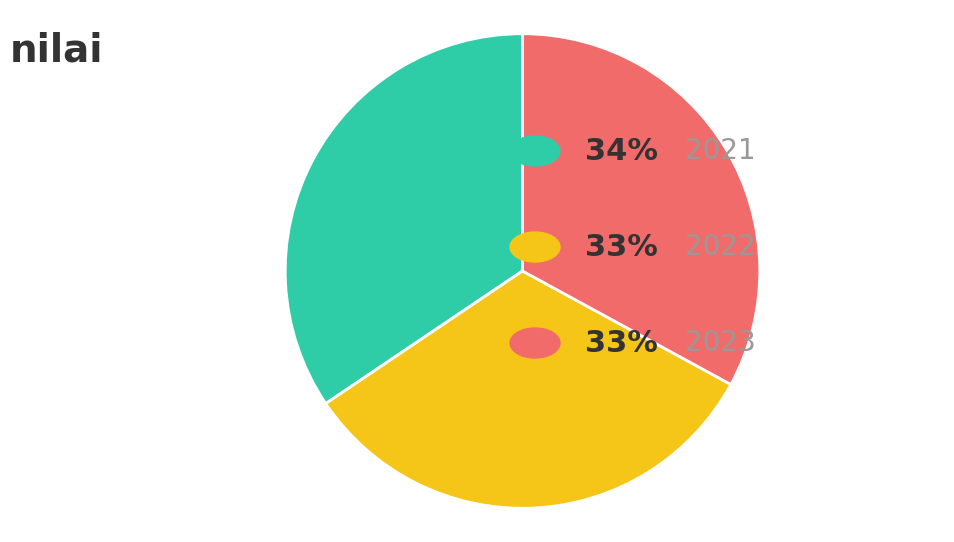

How many slices are in this pie chart?

3